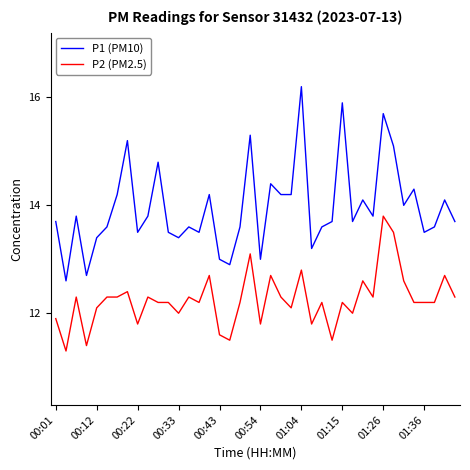

True or false: P2 (PM2.5) and P1 (PM10) cross at least once.

False